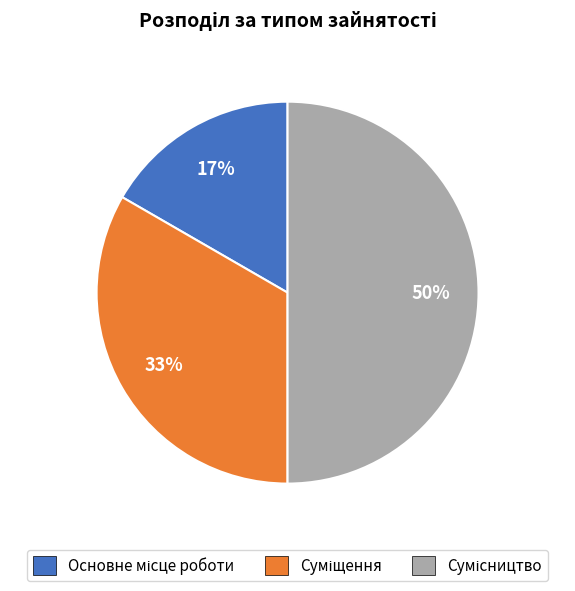

To the nearest percent, what is the difference between the largest and smallest slice percentages?

33%